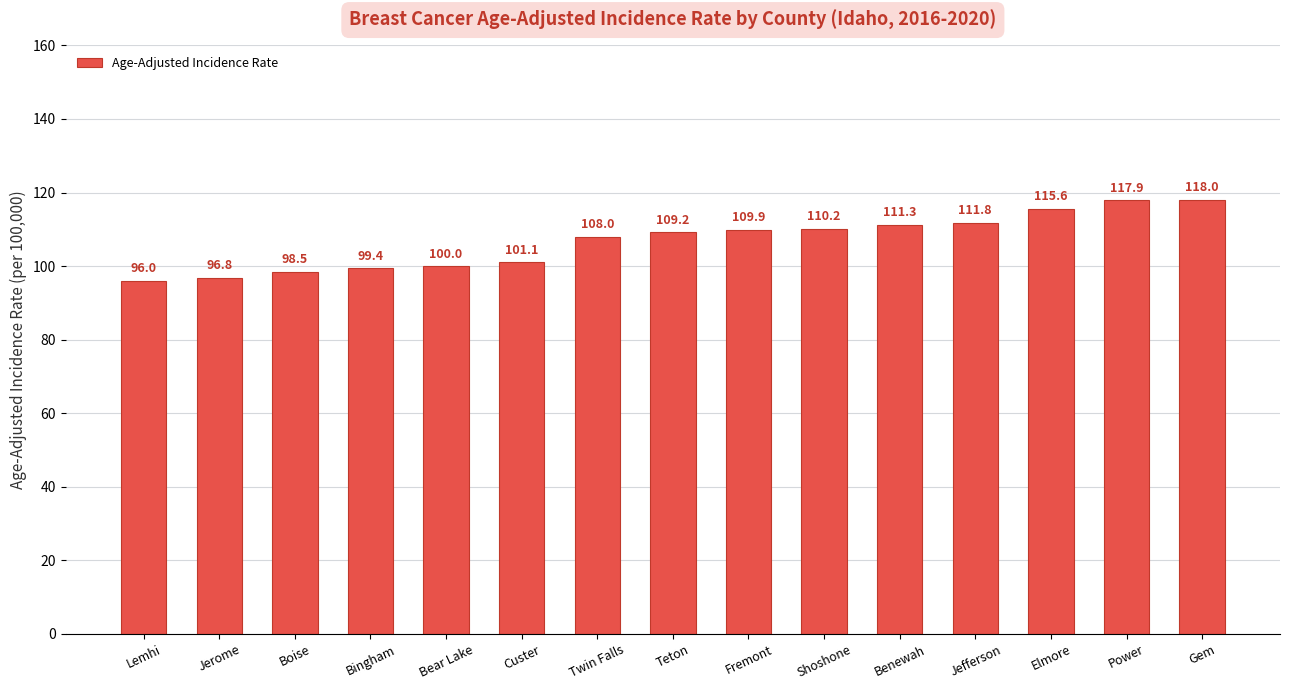

Reading left to right, what are all the values shown in this chart?

96.0	96.8	98.5	99.4	100.0	101.1	108.0	109.2	109.9	110.2	111.3	111.8	115.6	117.9	118.0